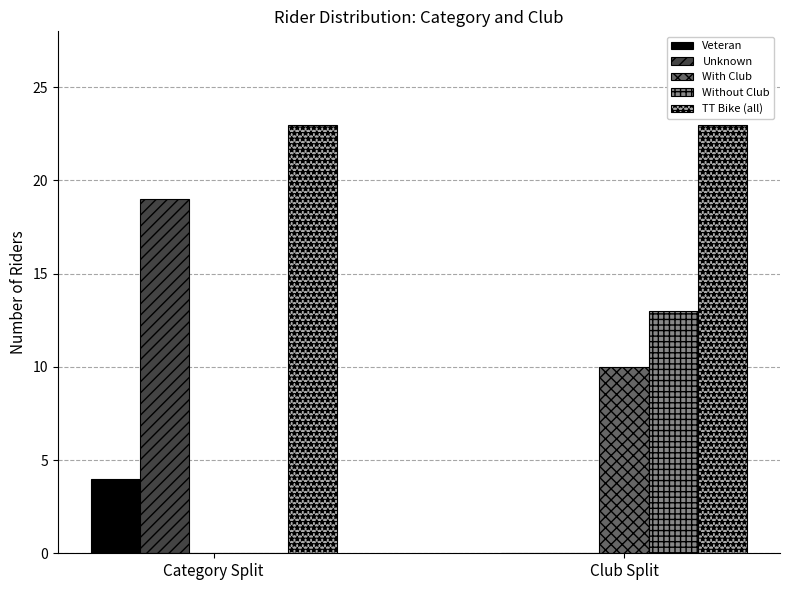

How many distinct data groups are displayed?

5